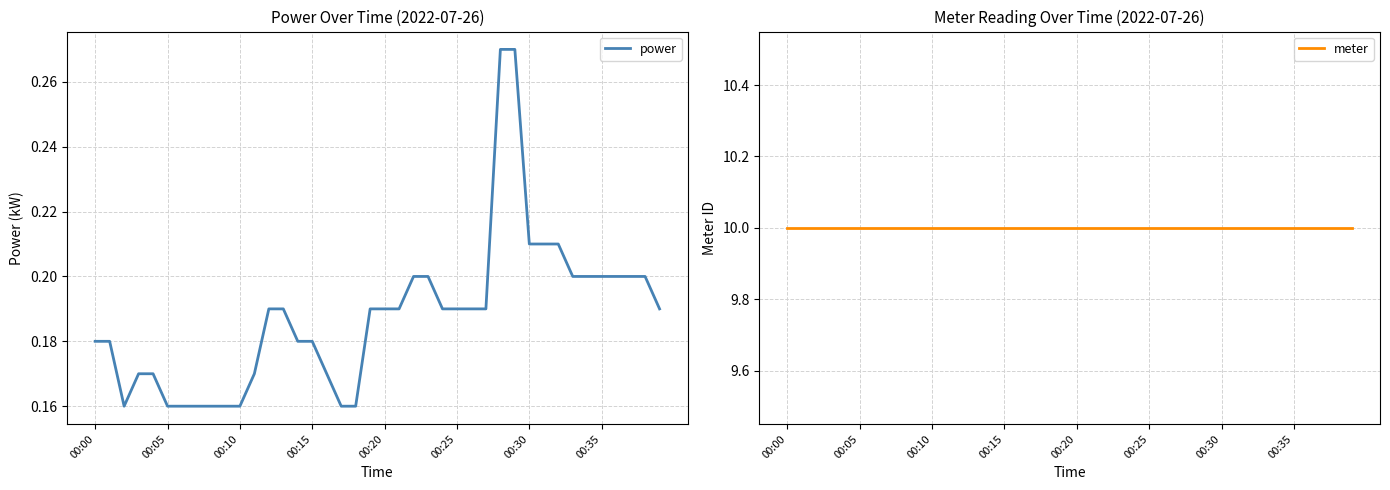

What is the average value of the power series?

0.2